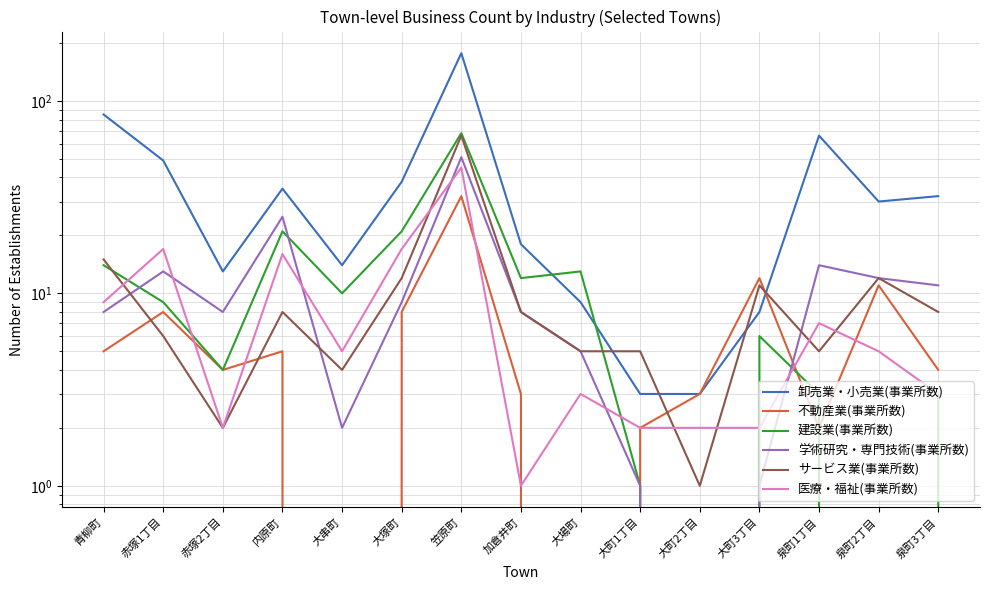

What position from the right is 青柳町?

15